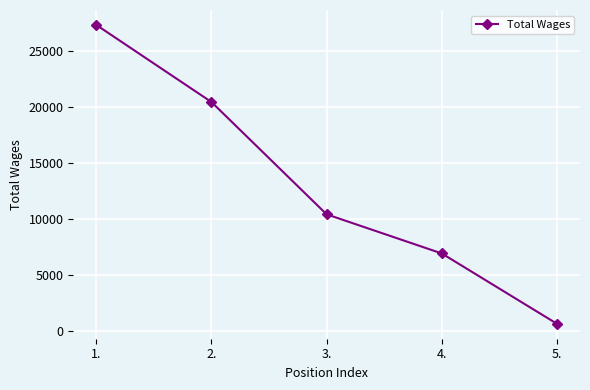

What is the minimum value shown in the chart?

630